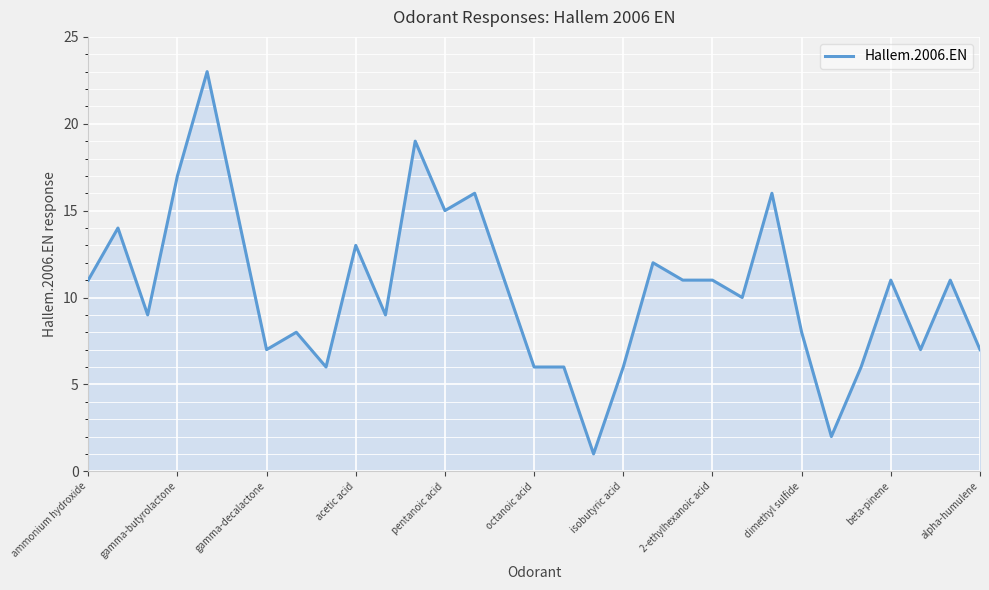

What is the difference between the maximum and minimum values?

22